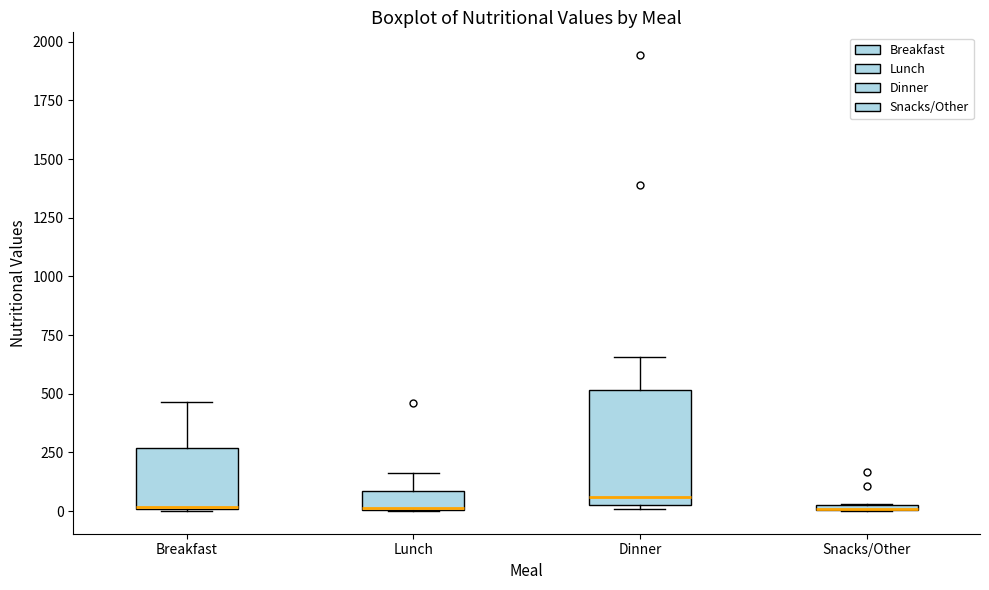

Comparing the boxes themselves (not the whiskers), which one is the tallest?

Dinner